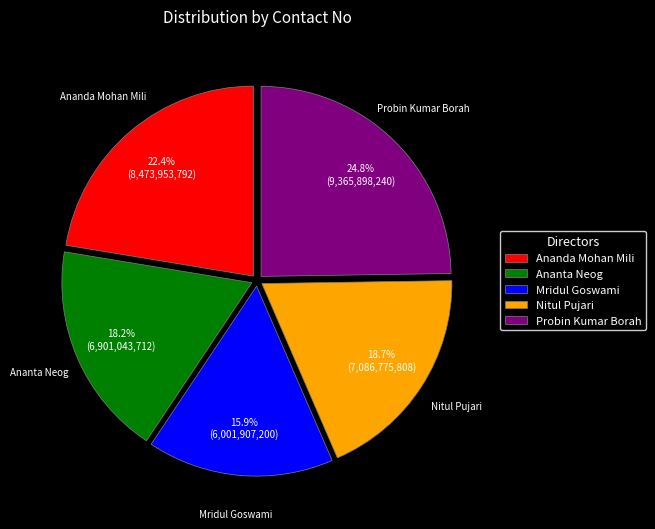

Which has a higher value, Ananta Neog or Ananda Mohan Mili?

Ananda Mohan Mili